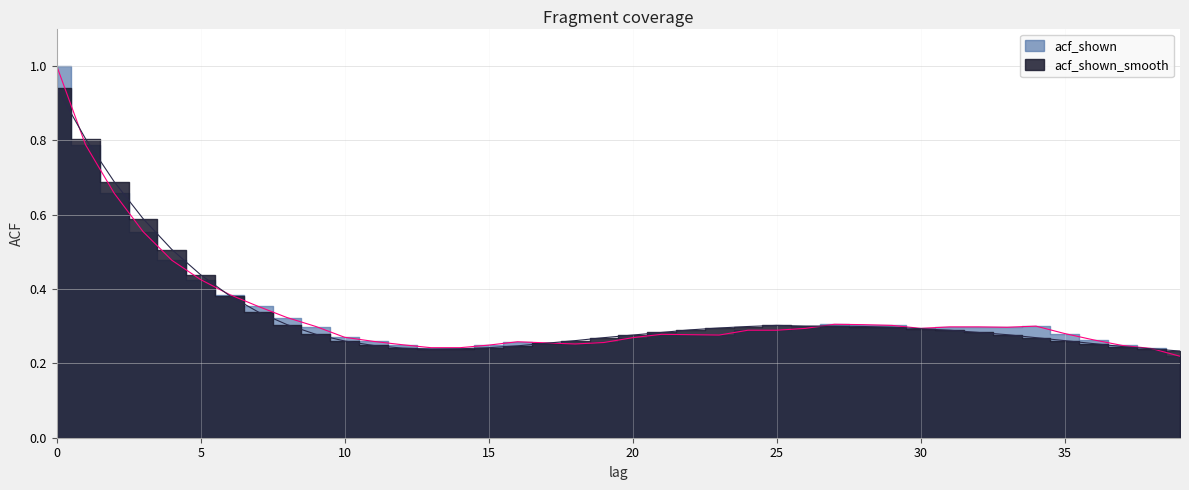

What is the value of the acf_shown_smooth point at the 32nd from the left?

0.3